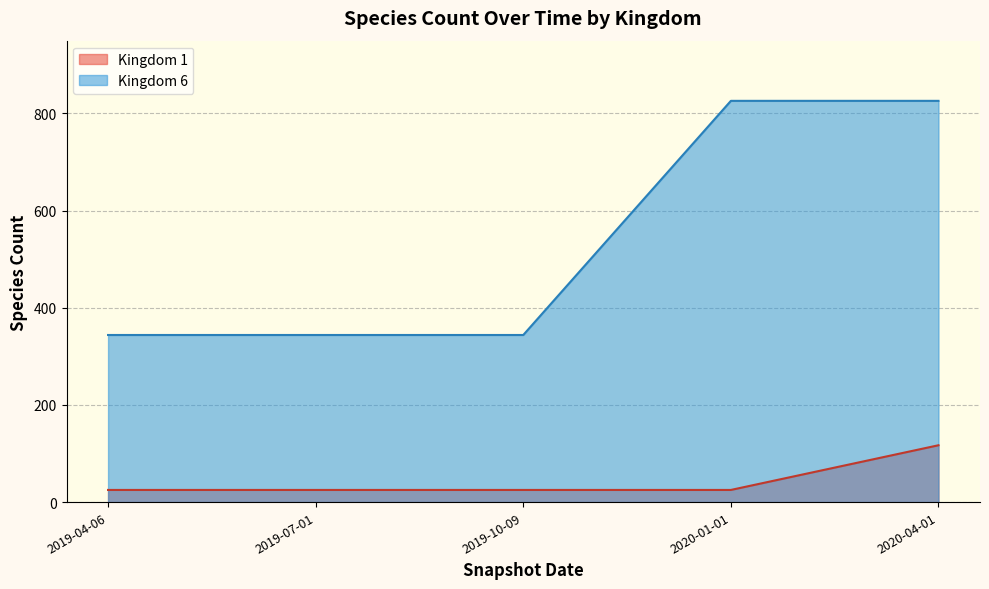

True or false: there are more than 0 points higher than both neighbors.

False